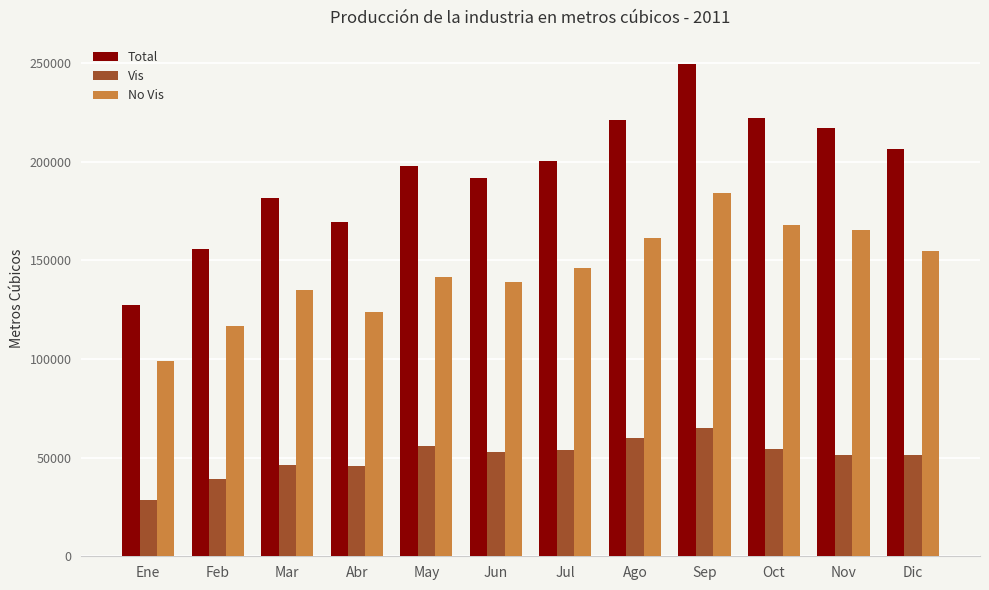

How many series are shown in this chart?

3